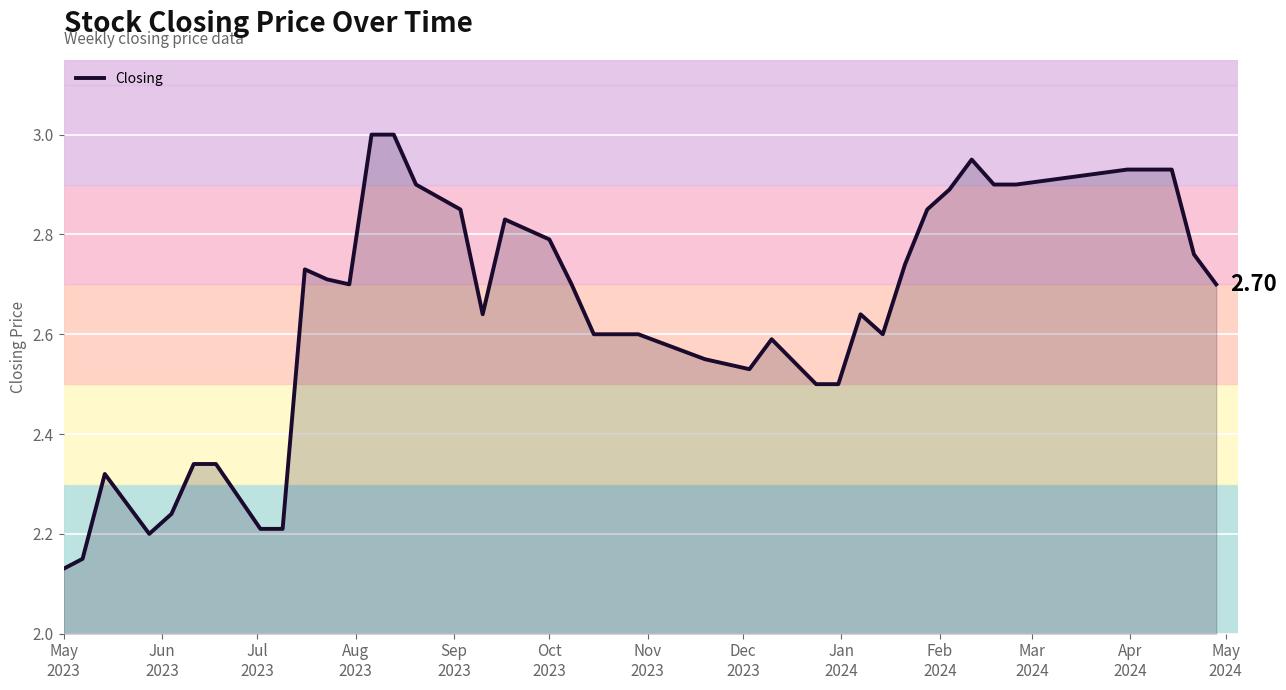

What is the difference between the maximum and minimum values?

0.9